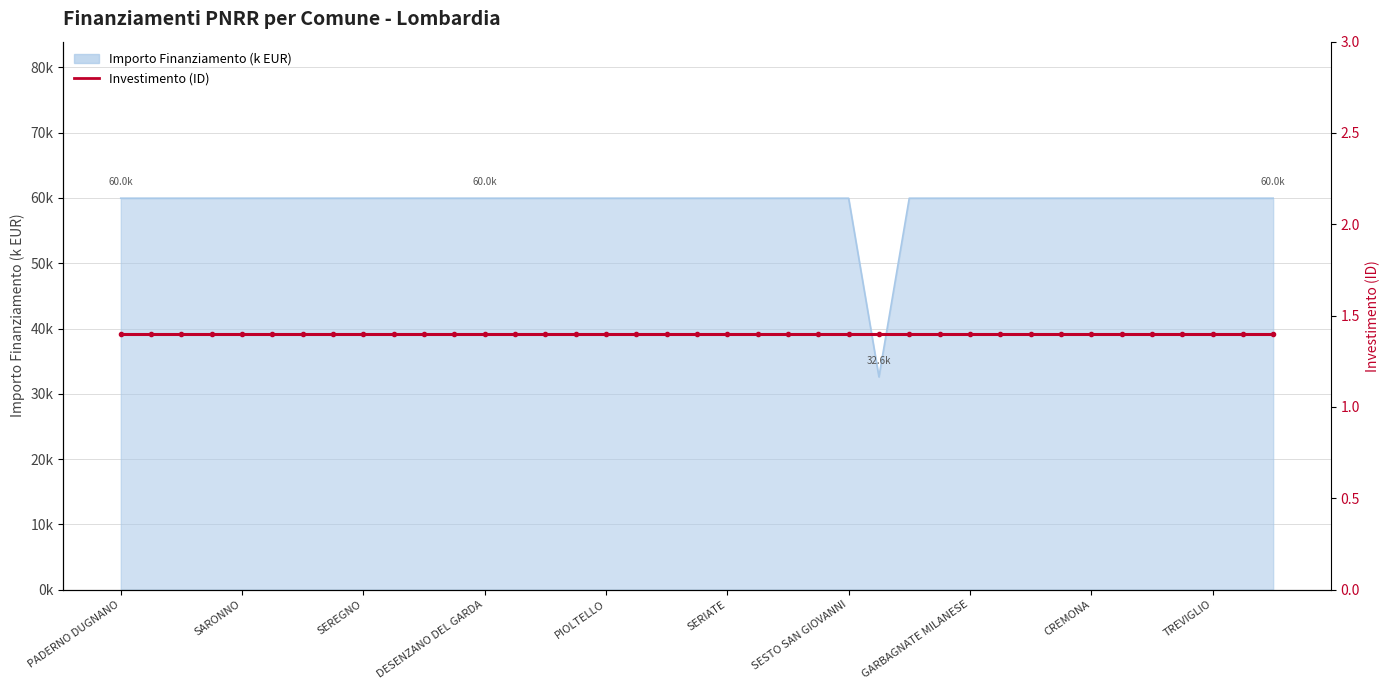

What is the label of the 13th point from the left?

DESENZANO DEL GARDA